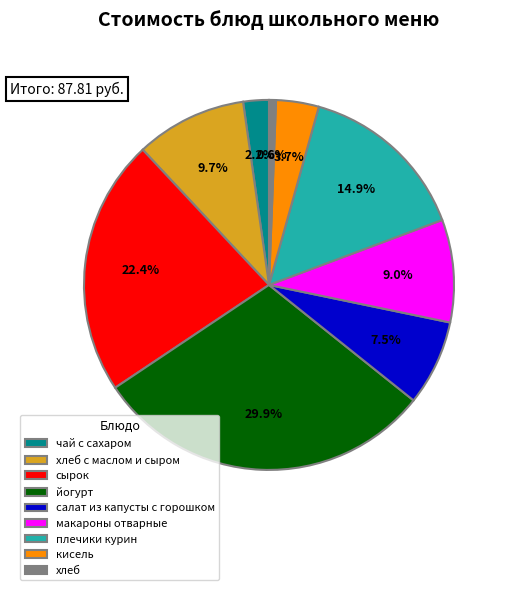

To the nearest percent, what is the average slice percentage?

11%